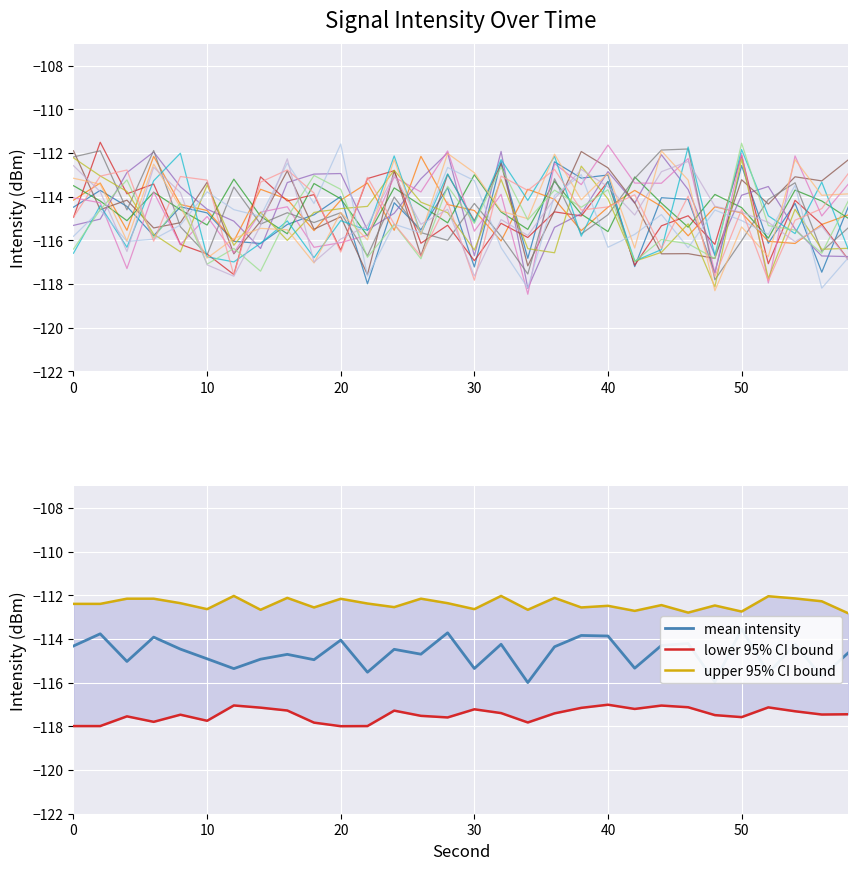

What is the average value of the lower_ci series?

-117.5